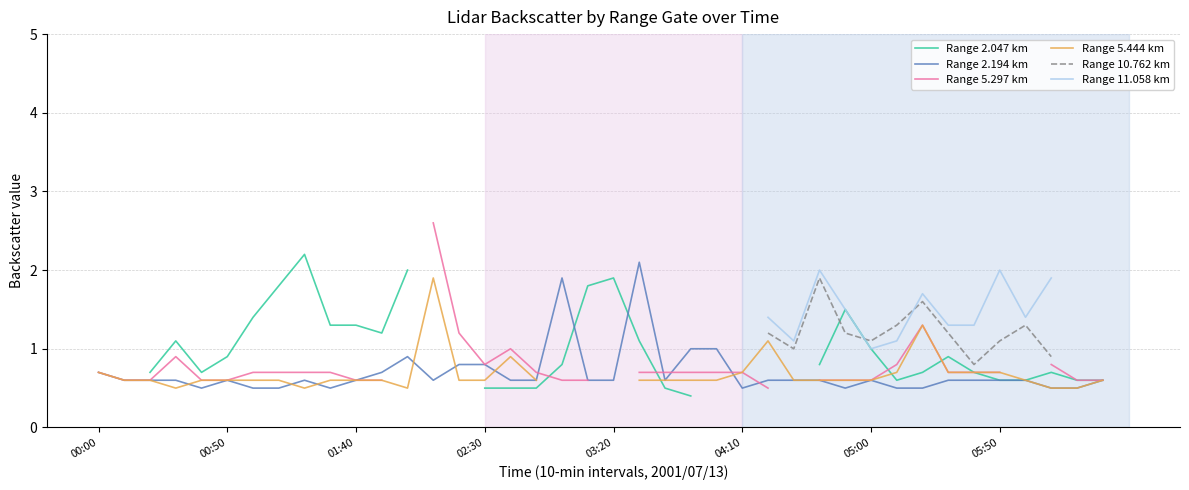

True or false: Range 2.194 km and Range 2.047 km intersect in this chart.

True